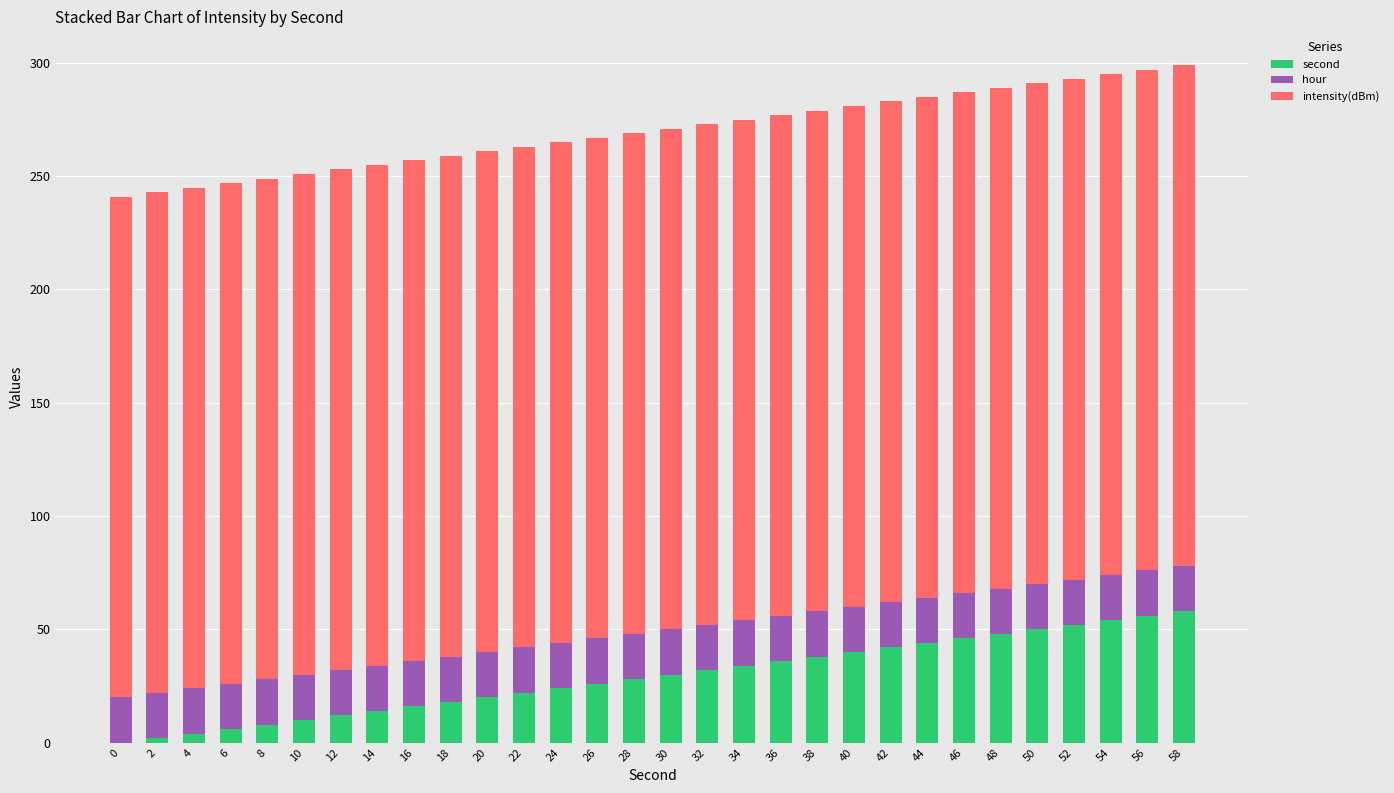

The second series shows 20.0 at 54. True or false?

False